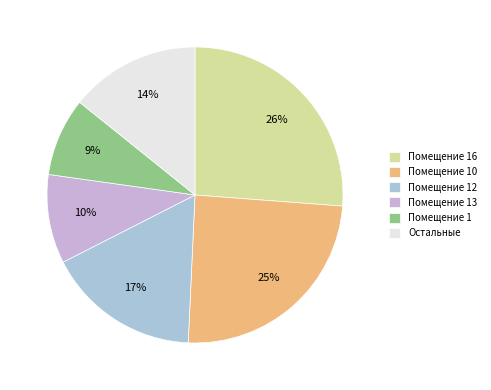

How many slices are in this pie chart?

6